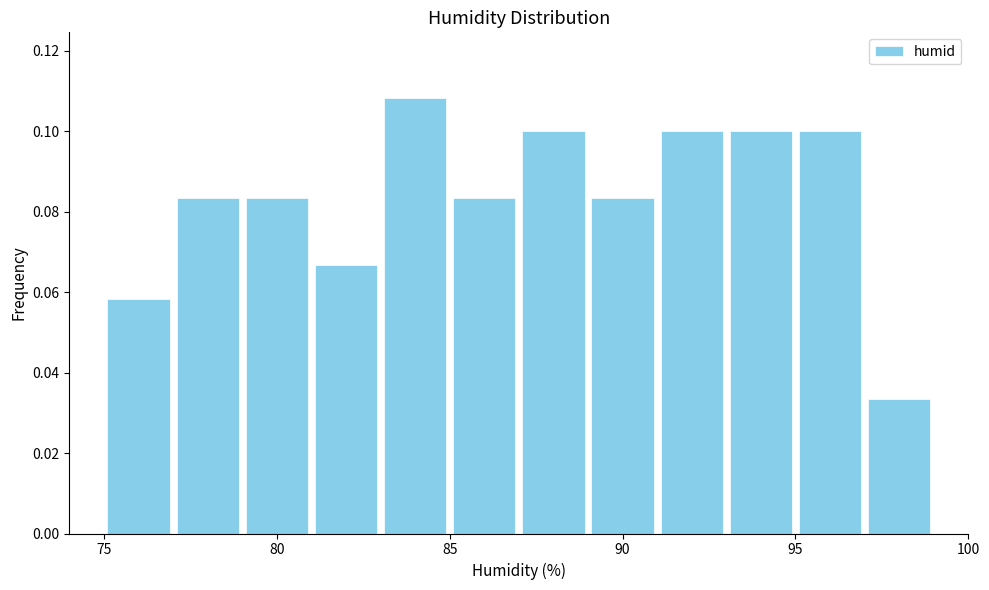

Reading left to right, transcribe this chart: for each bar, give the range it covers on the x-axis and its height. The values are not printed on the chart, so give them approximately, as read against the axis.

75 to 77: 0.058
77 to 79: 0.084
79 to 81: 0.084
81 to 83: 0.066
83 to 85: 0.108
85 to 87: 0.084
87 to 89: 0.100
89 to 91: 0.084
91 to 93: 0.100
93 to 95: 0.100
95 to 97: 0.100
97 to 99: 0.034